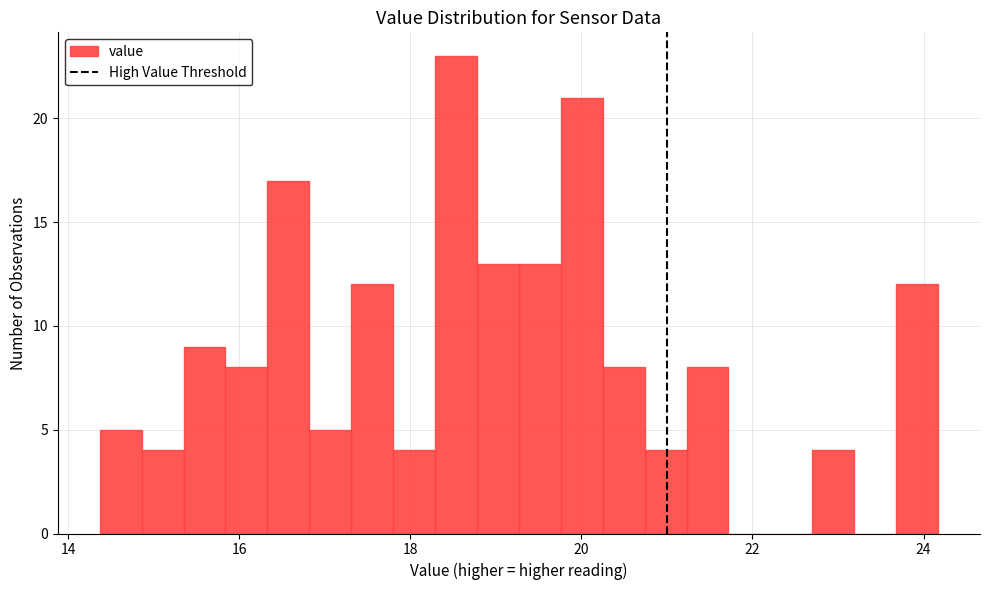

Around what value on the x-axis is the tallest bar? Give the approximate position of its centre, as read against the axis.

18.6